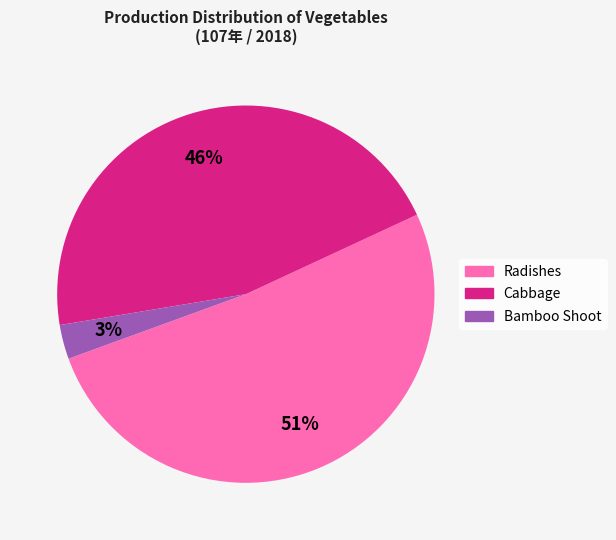

The Cabbage slice represents 35% of the pie. True or false?

False